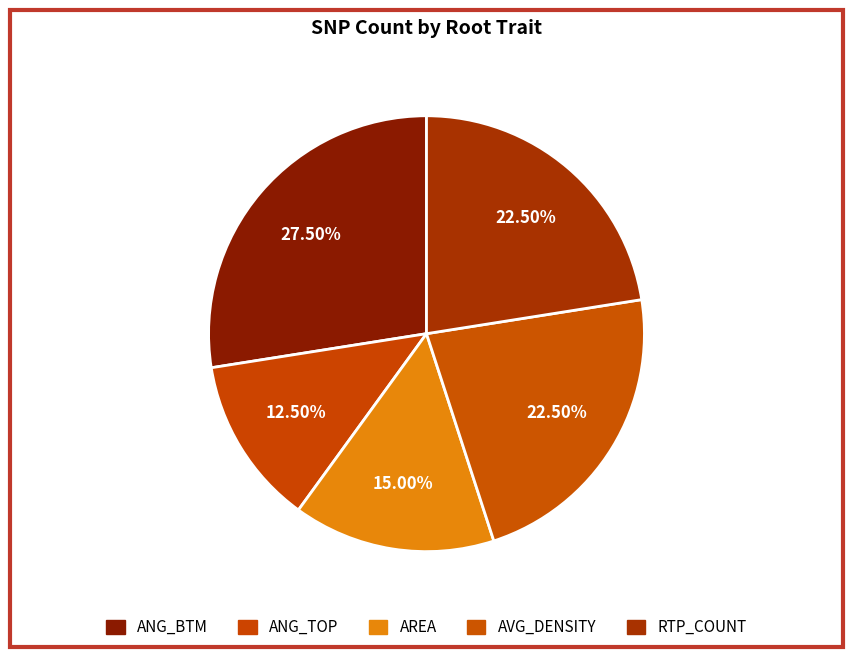

What percentage is the RTP_COUNT slice, to the nearest percent?

22%